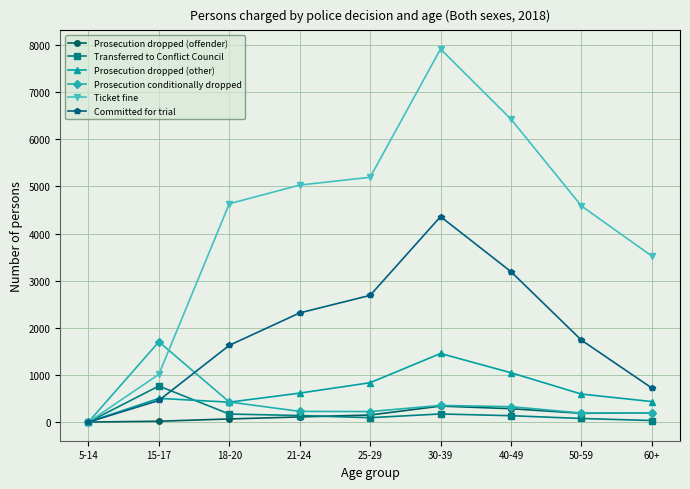

The Prosecution conditionally dropped series shows 1175 at 15-17. True or false?

False